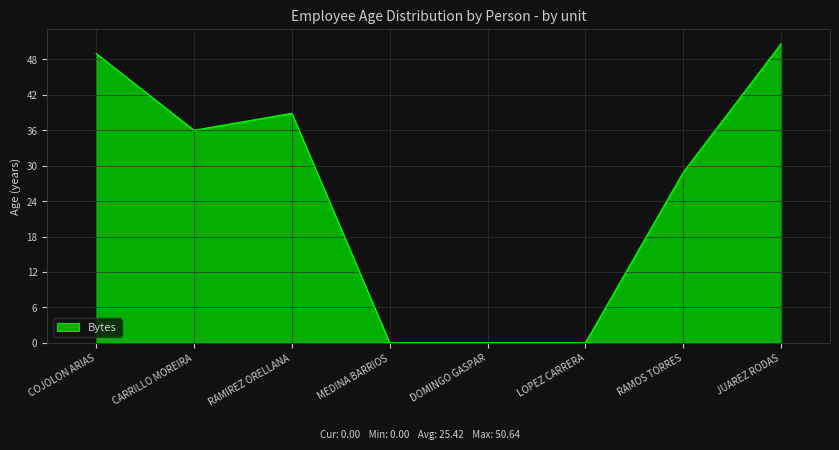

What is the sum of all values?

203.4